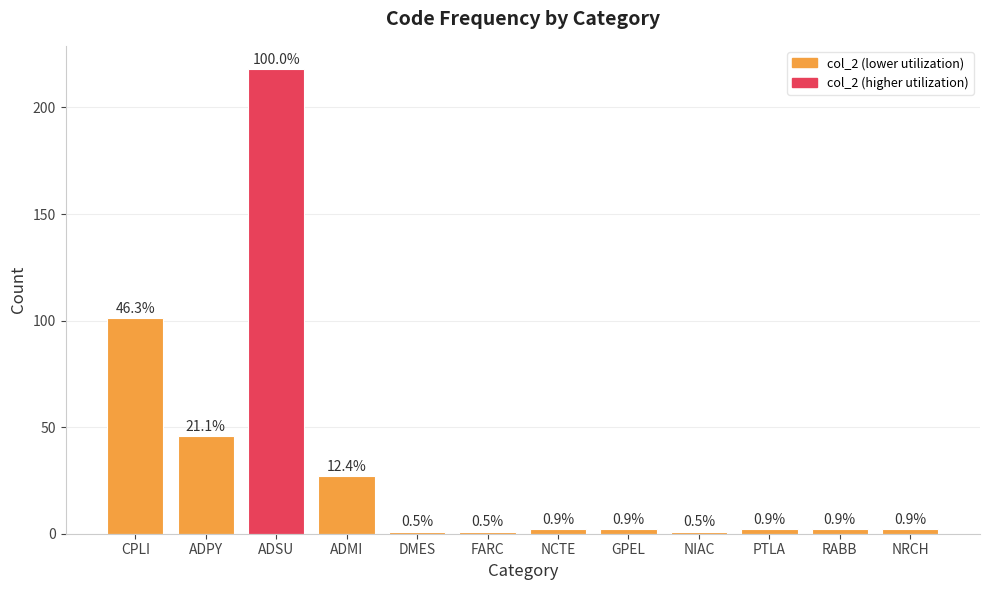

The chart shows a value of 66 at CPLI. True or false?

False